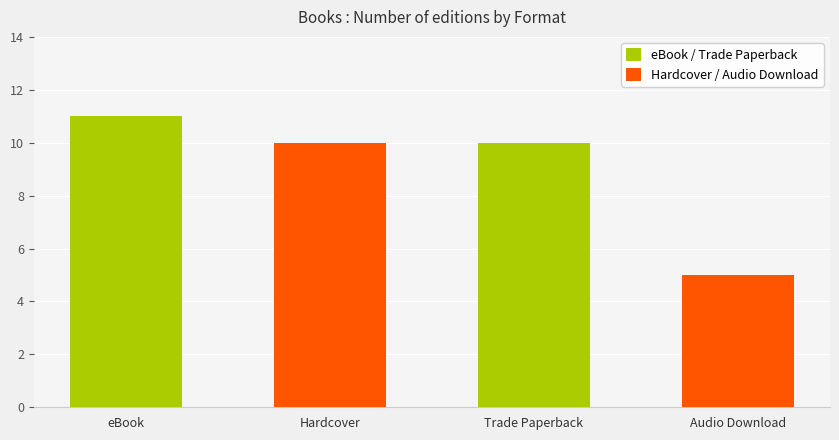

What is the label of the 2nd bar from the left?

Trade Paperback